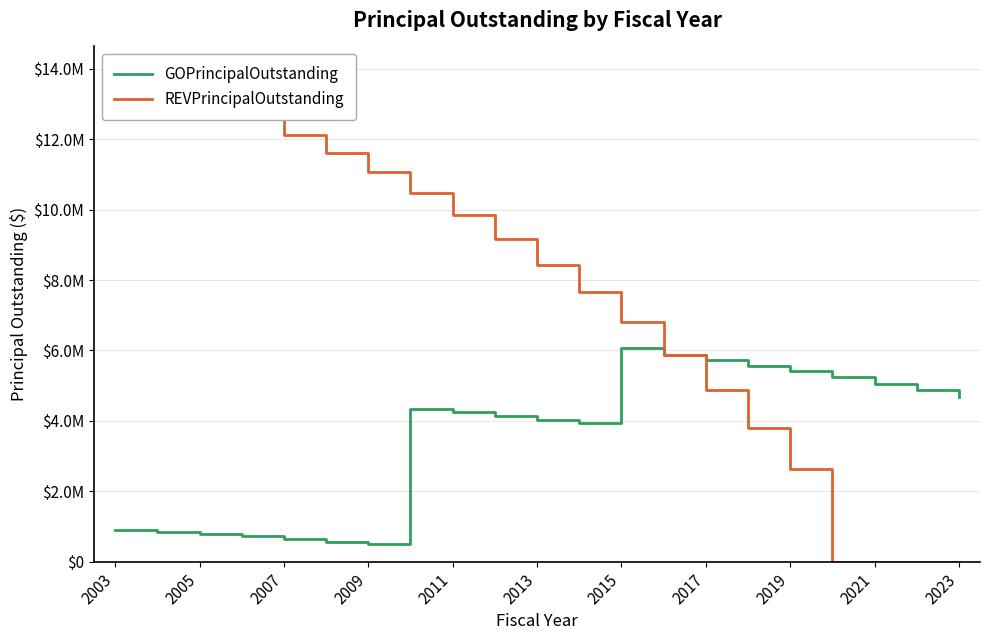

Does the chart have visible grid lines?

Yes